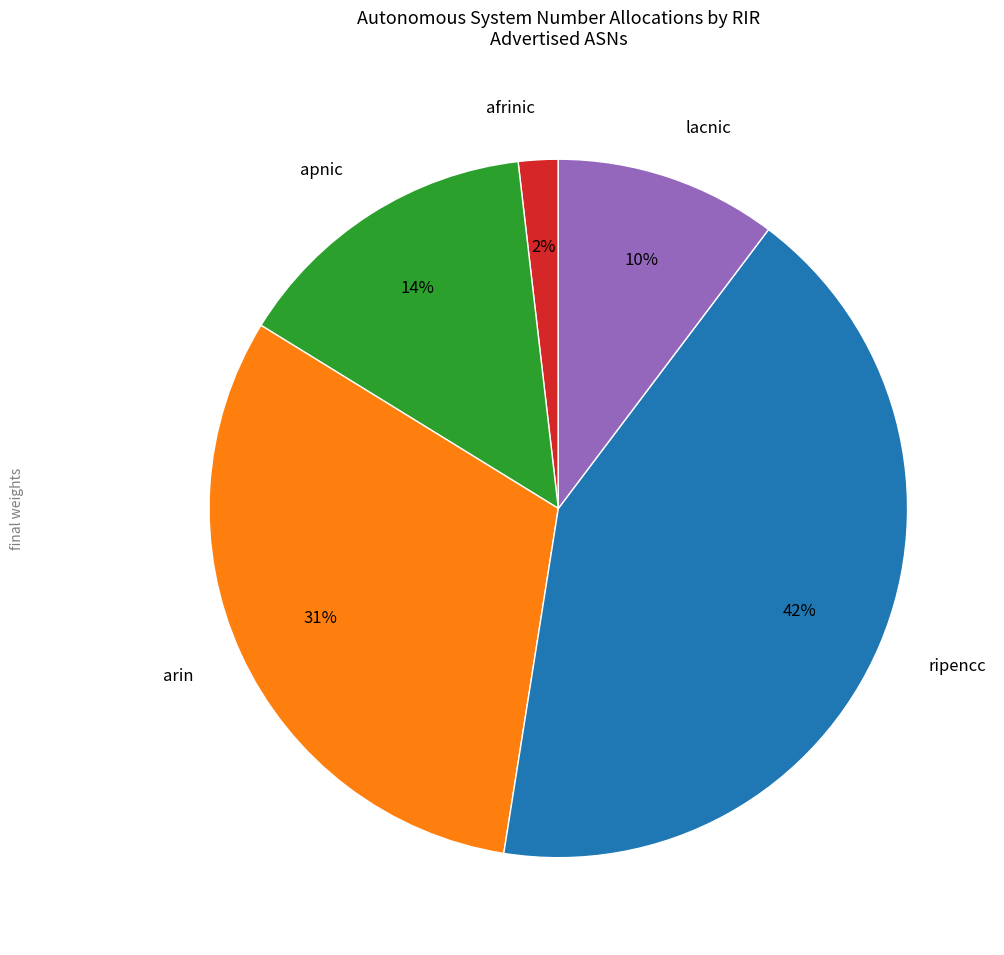

Rank the categories by value from highest to lowest.

ripencc, arin, apnic, lacnic, afrinic